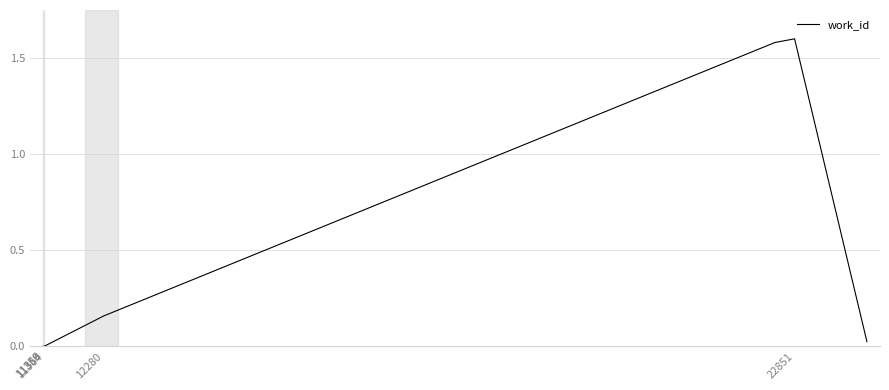

How many categories are shown in the chart?

10